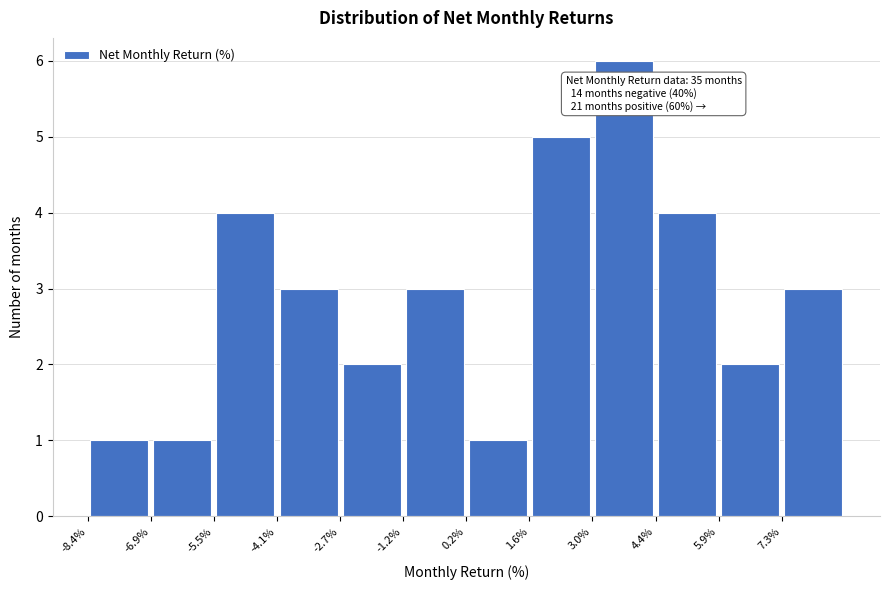

Over which range of the x-axis is the bar tallest?

3.0 to 4.4